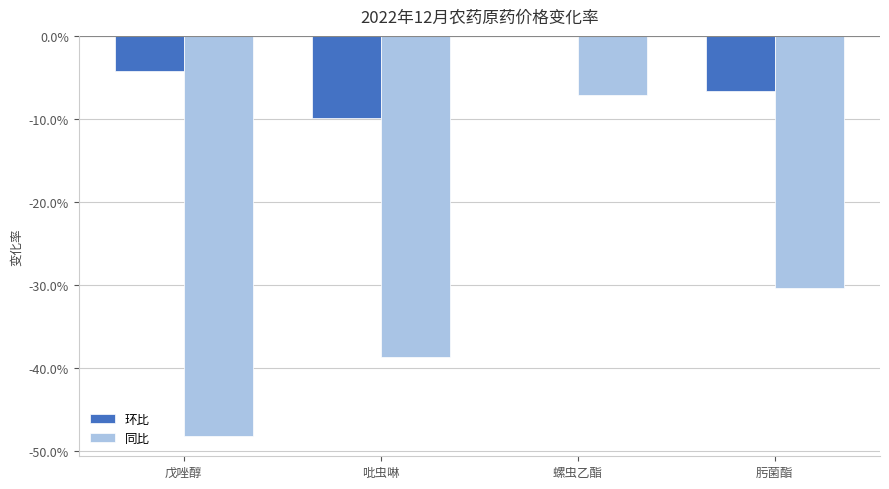

Are the bars grouped side by side (vs. stacked)?

Yes